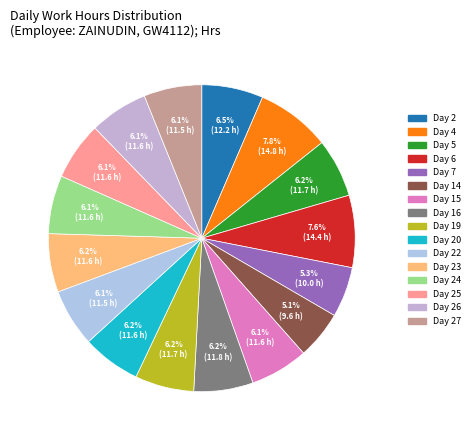

To the nearest percent, what is the combined percentage of Day 5 and Day 25?

12%